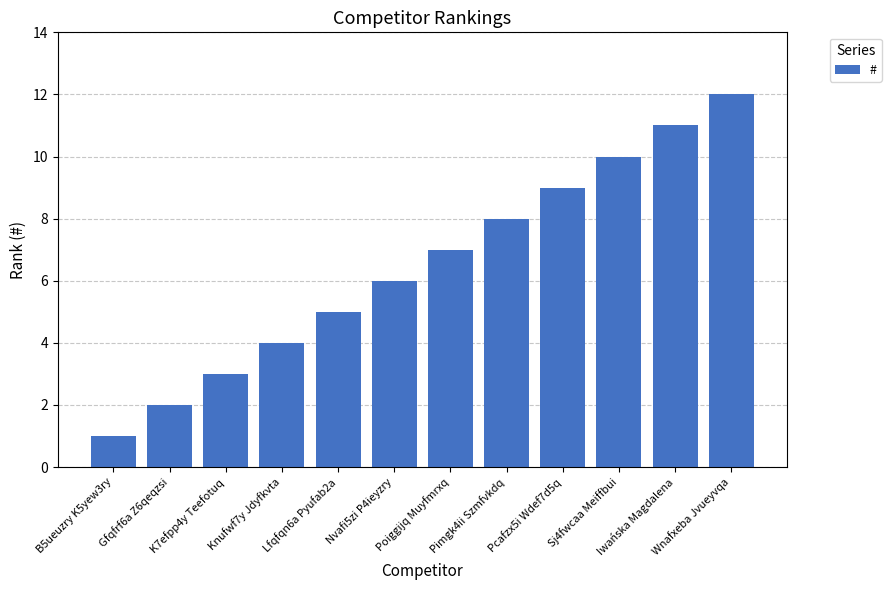

The chart shows a value of 9 at Pcafzx5i Wdef7d5q. True or false?

True